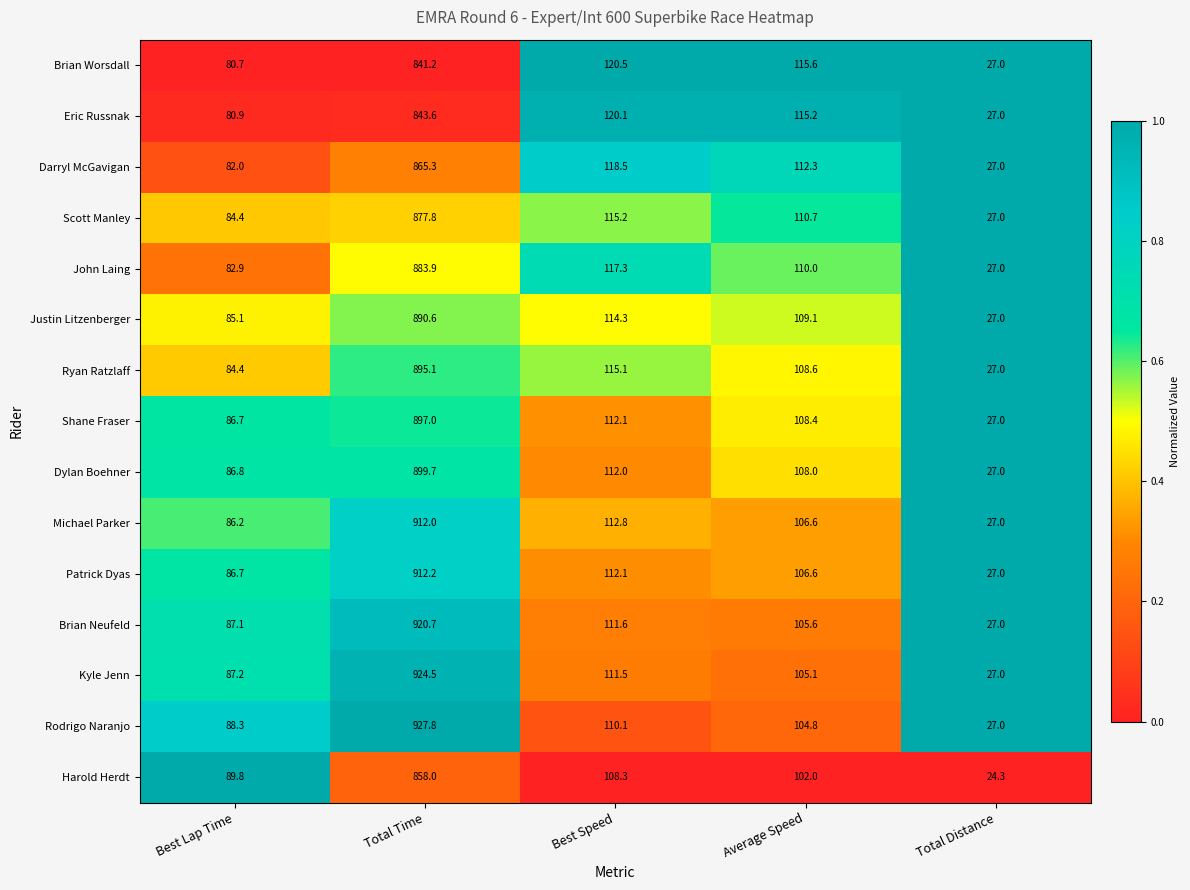

Which series changed the most between Best Lap Time and Total Distance?

Harold Herdt